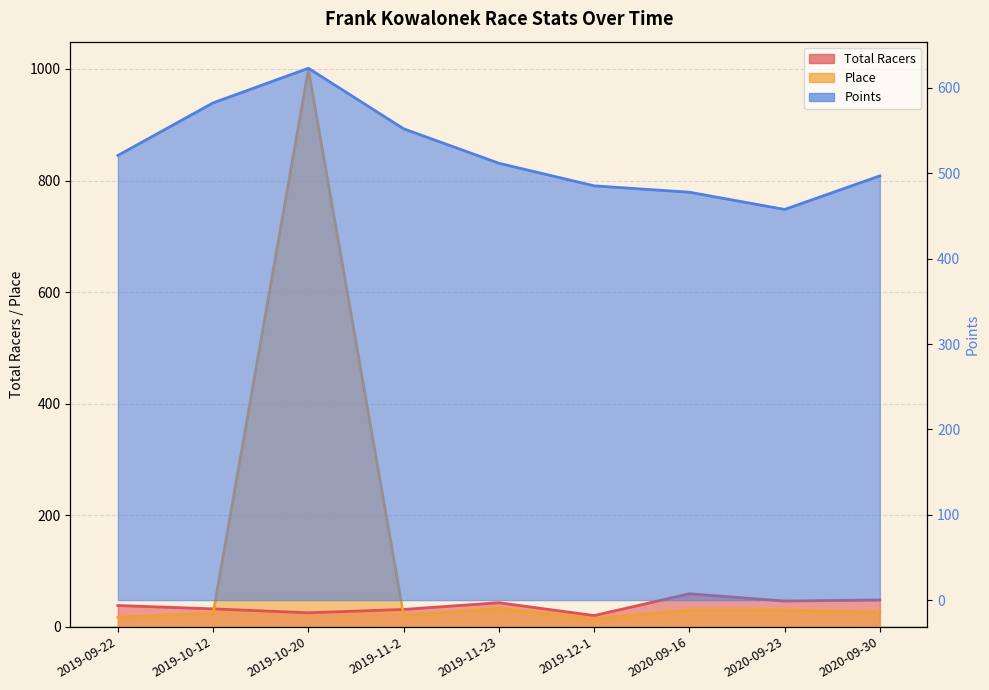

True or false: Points and Total Racers intersect in this chart.

False